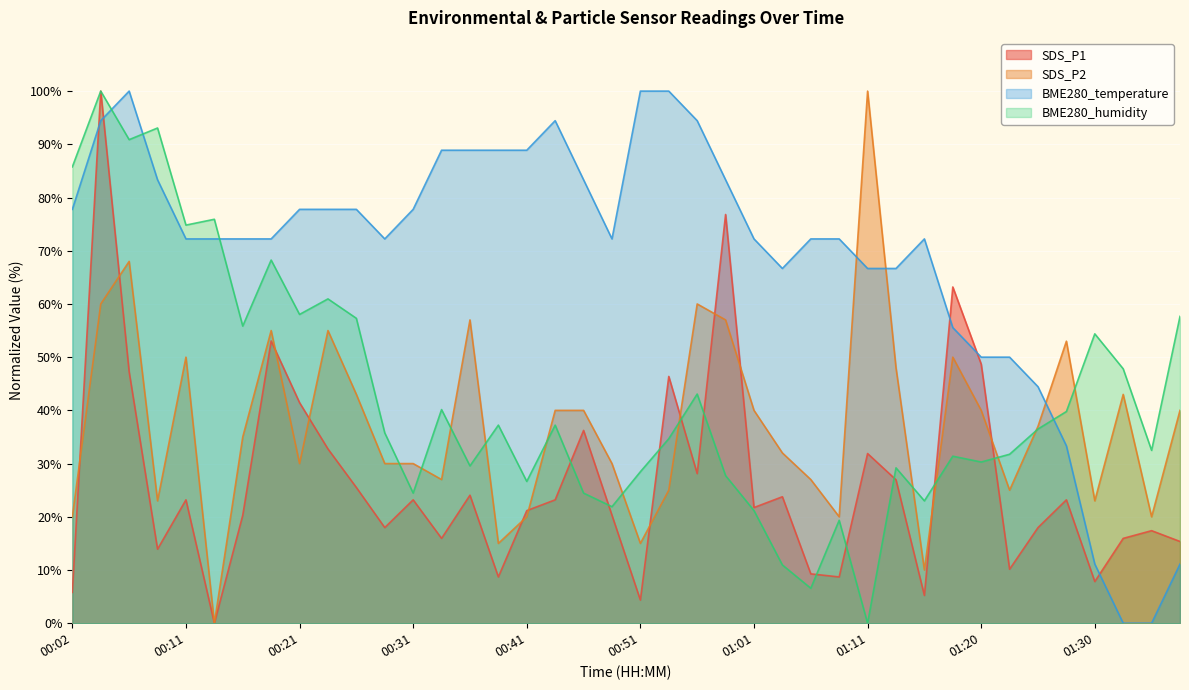

Where is the first local minimum for BME280_humidity?

00:07